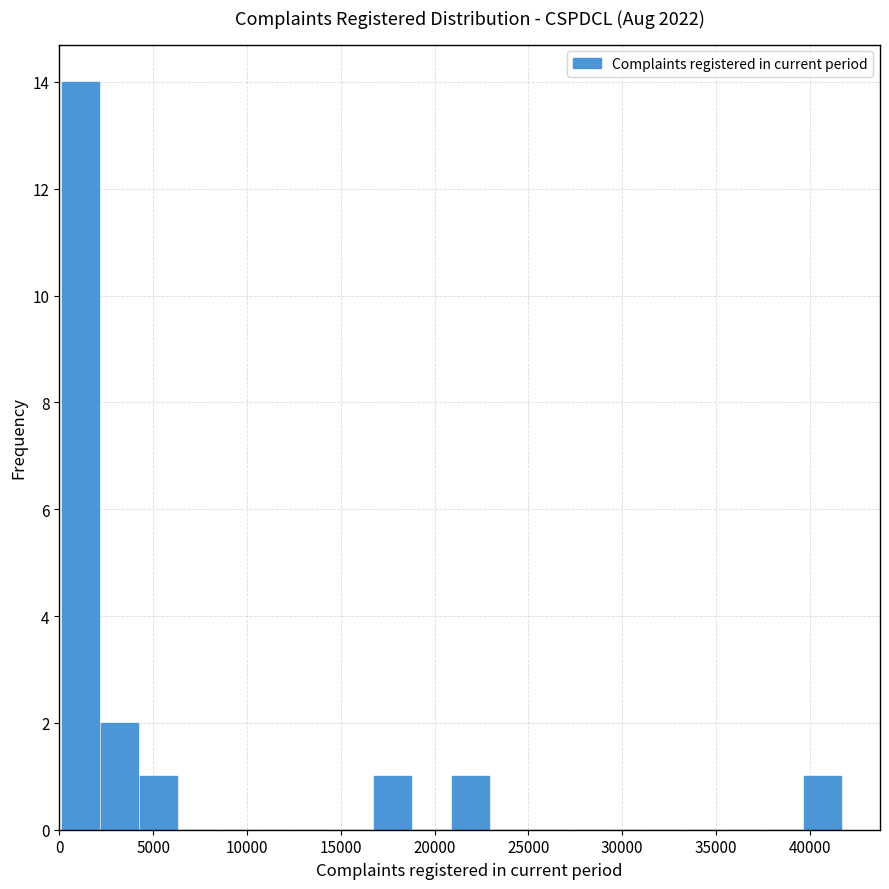

What is the height of the bar covering 2000 to 4000 on the x-axis? Neither the bar edges nor the heights are printed on the chart, so give them approximately, as read against the axes.

2